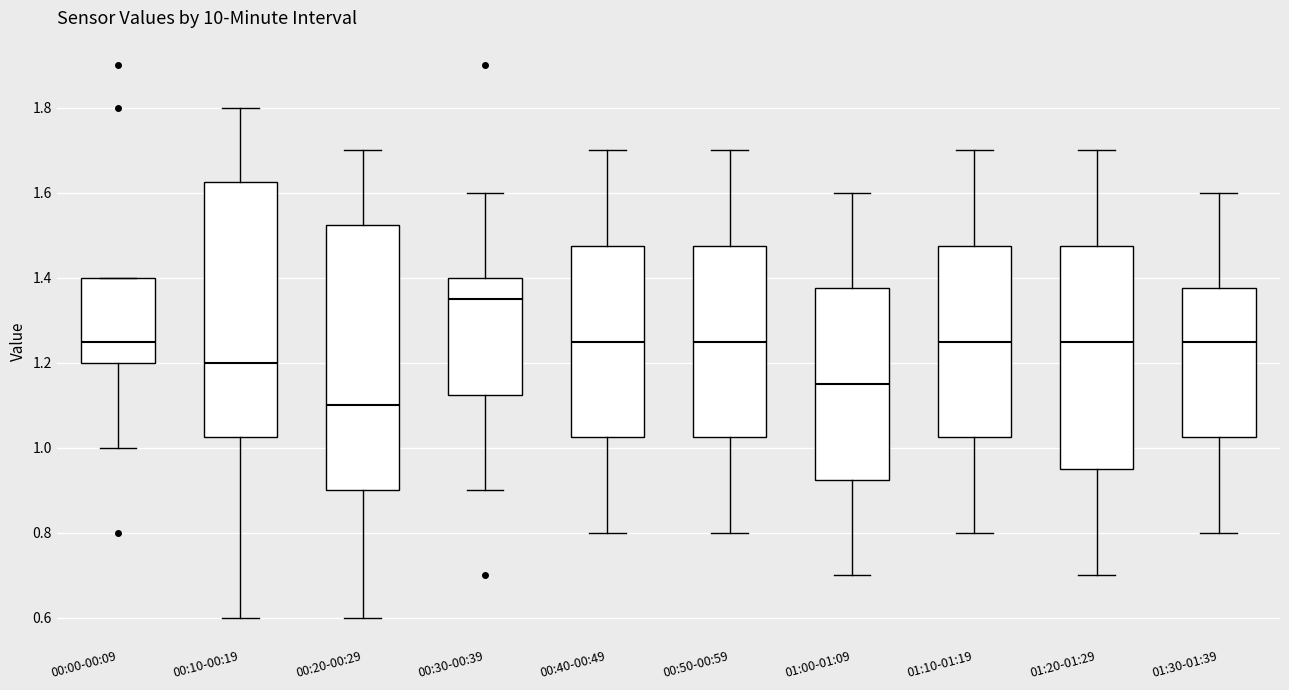

Reading left to right, transcribe this box plot: for each box, give where its median line is, the range the box spans, and where its two whiskers end, as read against the y-axis. The values are not printed on the chart, so give them approximately, as read against the axis.

00:00-00:09: median 1.26, box 1.20 to 1.40, whiskers 1.00 to 1.40
00:10-00:19: median 1.20, box 1.02 to 1.62, whiskers 0.60 to 1.80
00:20-00:29: median 1.10, box 0.90 to 1.52, whiskers 0.60 to 1.70
00:30-00:39: median 1.36, box 1.12 to 1.40, whiskers 0.90 to 1.60
00:40-00:49: median 1.26, box 1.02 to 1.48, whiskers 0.80 to 1.70
00:50-00:59: median 1.26, box 1.02 to 1.48, whiskers 0.80 to 1.70
01:00-01:09: median 1.16, box 0.92 to 1.38, whiskers 0.70 to 1.60
01:10-01:19: median 1.26, box 1.02 to 1.48, whiskers 0.80 to 1.70
01:20-01:29: median 1.26, box 0.96 to 1.48, whiskers 0.70 to 1.70
01:30-01:39: median 1.26, box 1.02 to 1.38, whiskers 0.80 to 1.60